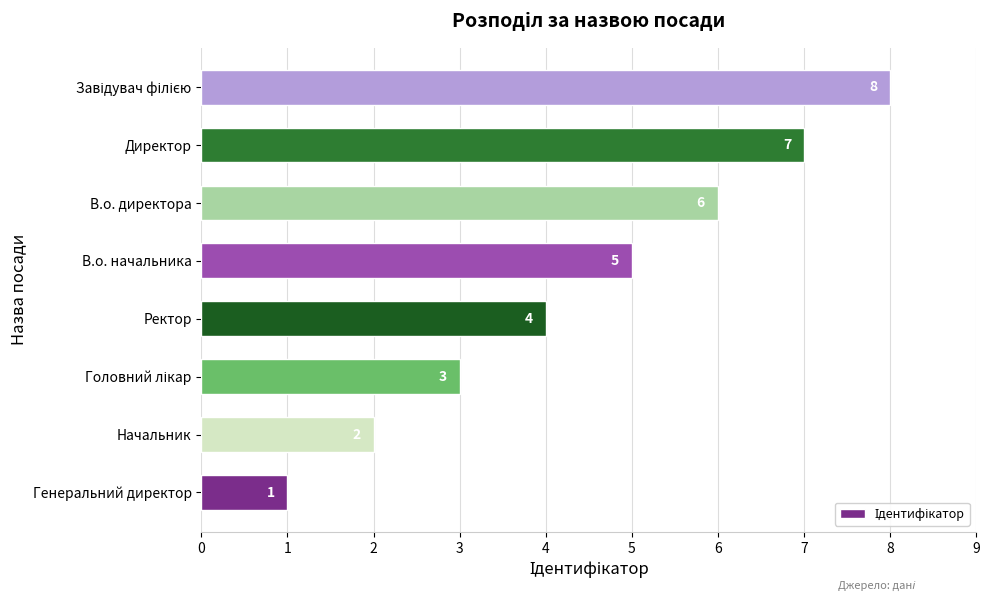

True or false: the data shows 1 at Генеральний директор.

True